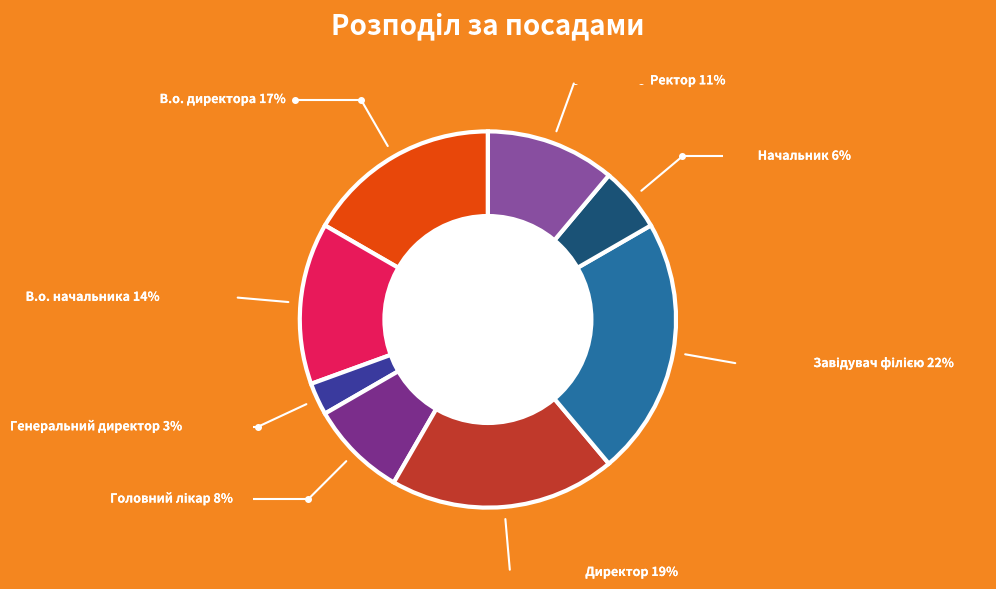

Count the number of slices in the pie.

8